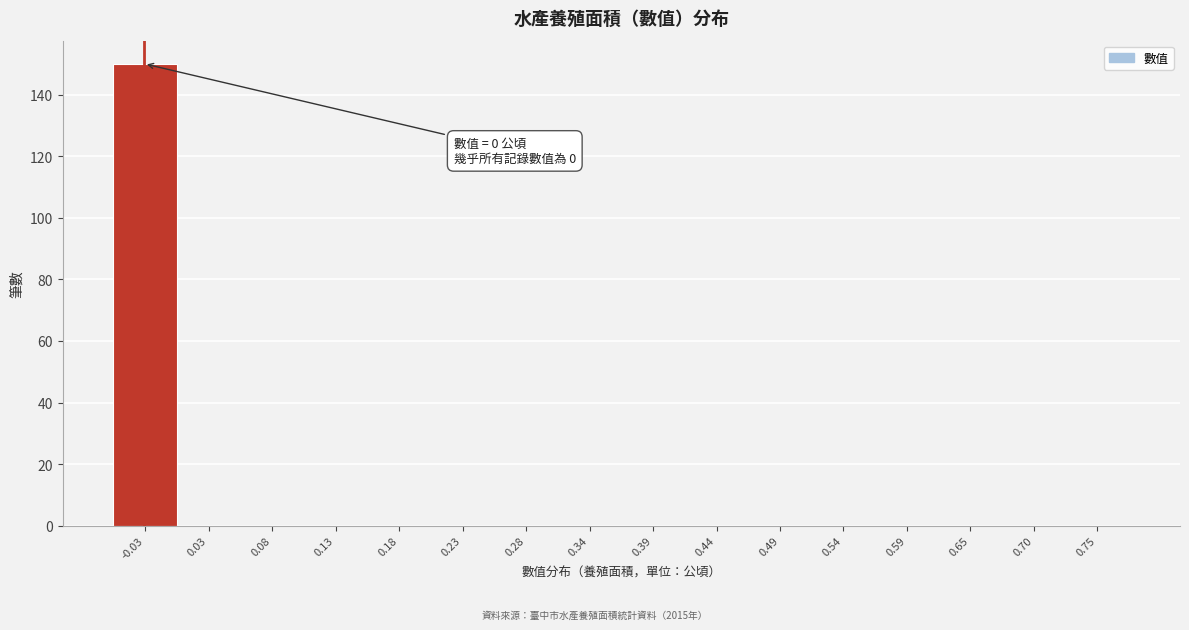

Reading left to right, extract all data points from this chart.

-0.03=150	0.03=0	0.08=0	0.13=0	0.18=0	0.23=0	0.28=0	0.34=0	0.39=0	0.44=0	0.49=0	0.54=0	0.59=0	0.65=0	0.70=0	0.75=0